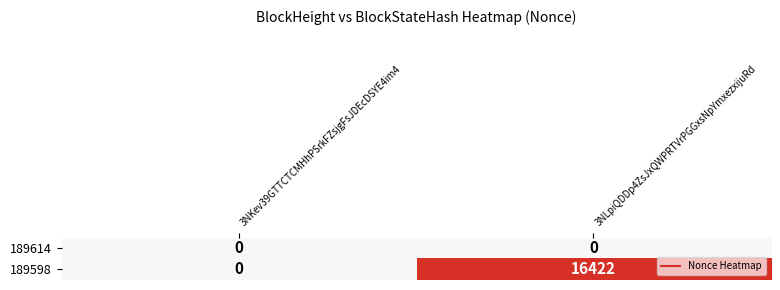

Reading right to left, list all the values displayed in this chart.

189614: 3NLpiQDDp4ZsJxQWPRTVrPGGxsNpYmxezxijuRd=0	3NKev39GTTCTCMHhPSrkFZsjgFsJDEcDSYE4im4=0
189598: 3NLpiQDDp4ZsJxQWPRTVrPGGxsNpYmxezxijuRd=16422	3NKev39GTTCTCMHhPSrkFZsjgFsJDEcDSYE4im4=0